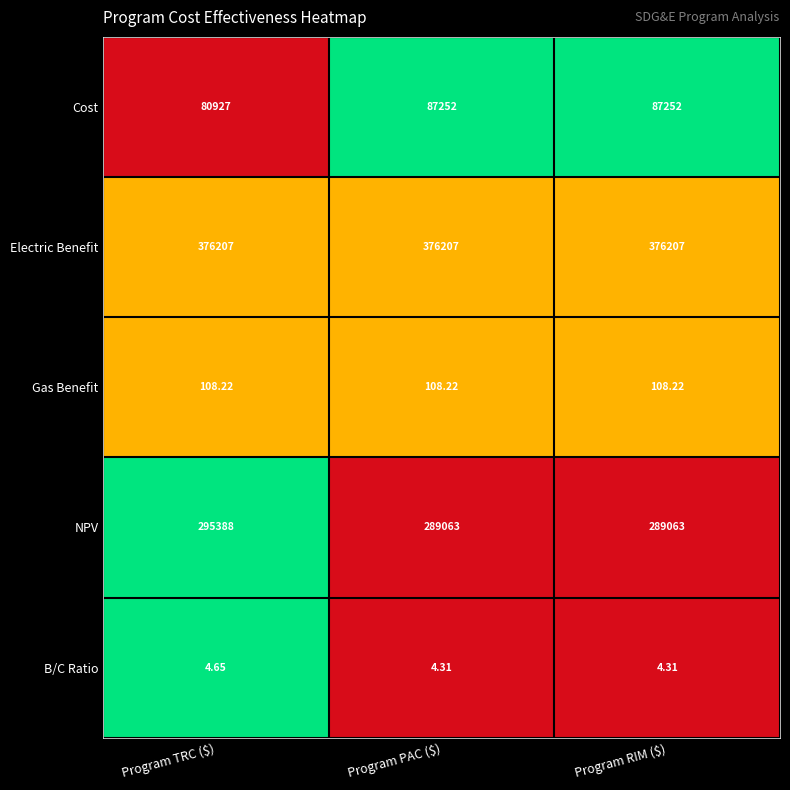

At which category is the sum across all series the highest?

Program TRC ($)